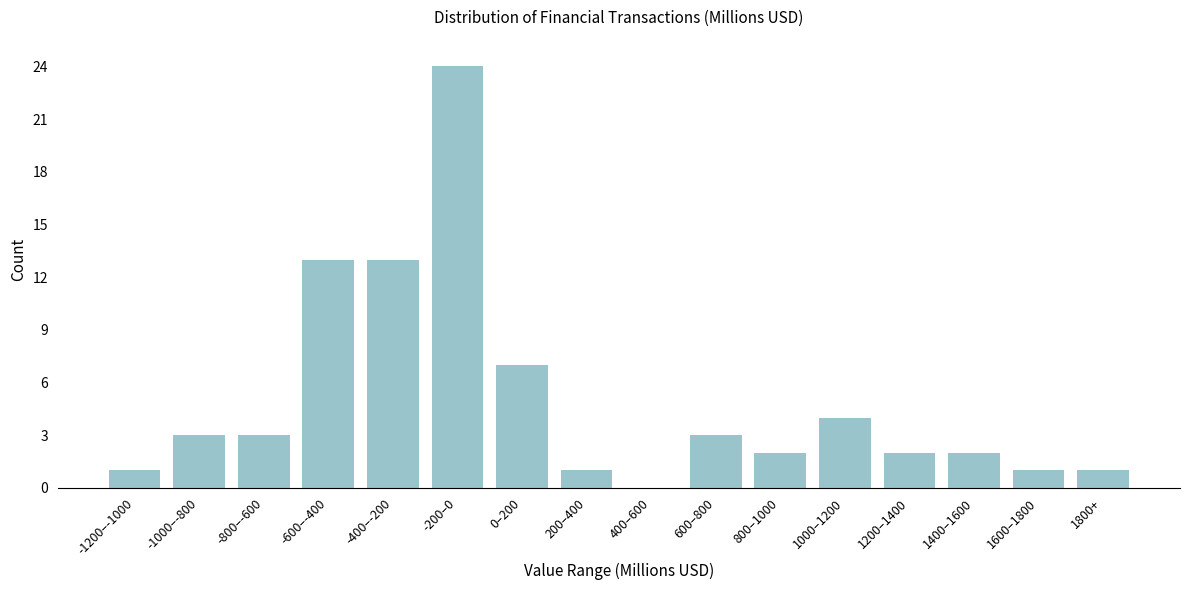

Reading right to left, transcribe all the data shown in this chart.

1800+=1	1600–1800=1	1400–1600=2	1200–1400=2	1000–1200=4	800–1000=2	600–800=3	400–600=0	200–400=1	0–200=7	-200–0=24	-400–-200=13	-600–-400=13	-800–-600=3	-1000–-800=3	-1200–-1000=1